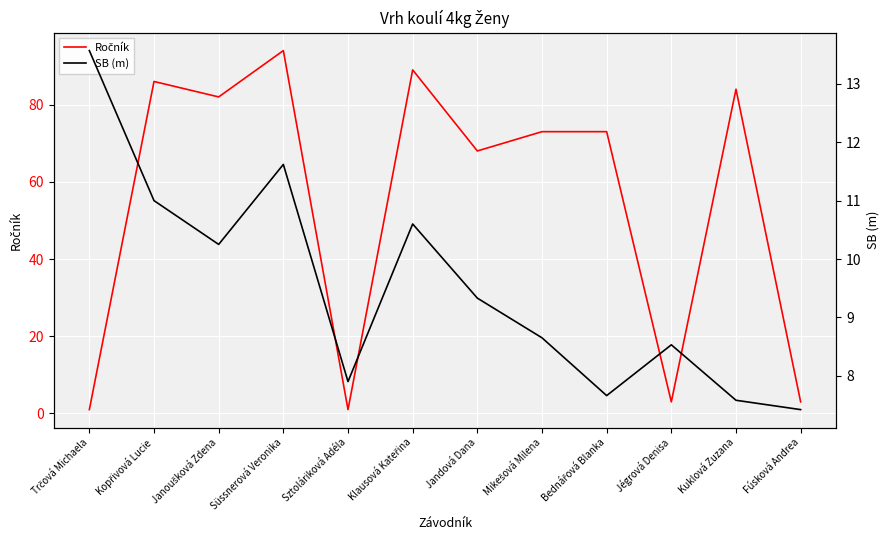

True or false: SB (m) has a value of 12.4 at Jégrová Denisa.

False